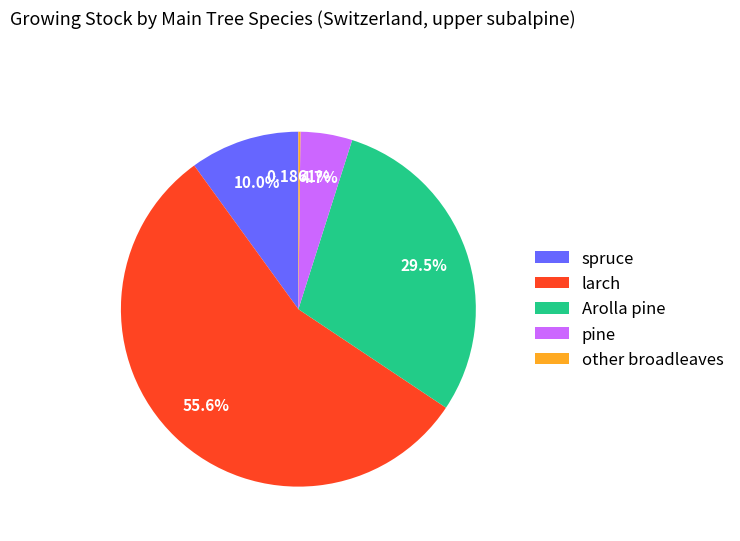

Combined, what portion of the pie is pine and larch?

60.4%